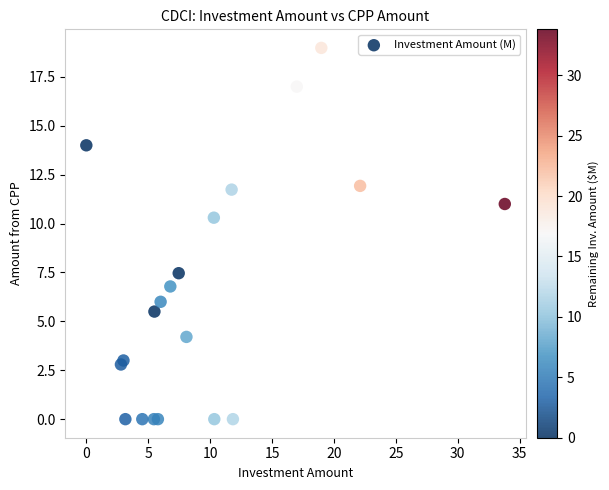

What Y value in the scatter plot is closest to 9?

10.3